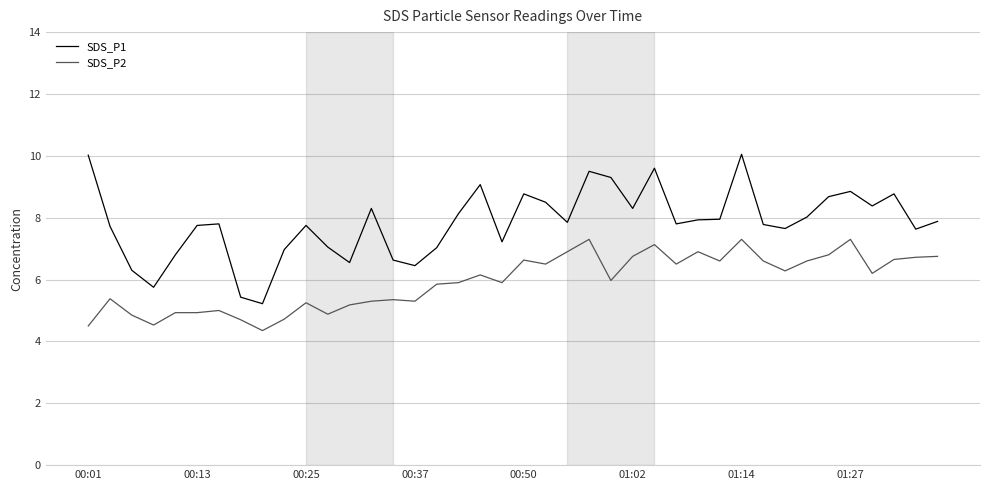

True or false: SDS_P1 and SDS_P2 intersect in this chart.

False